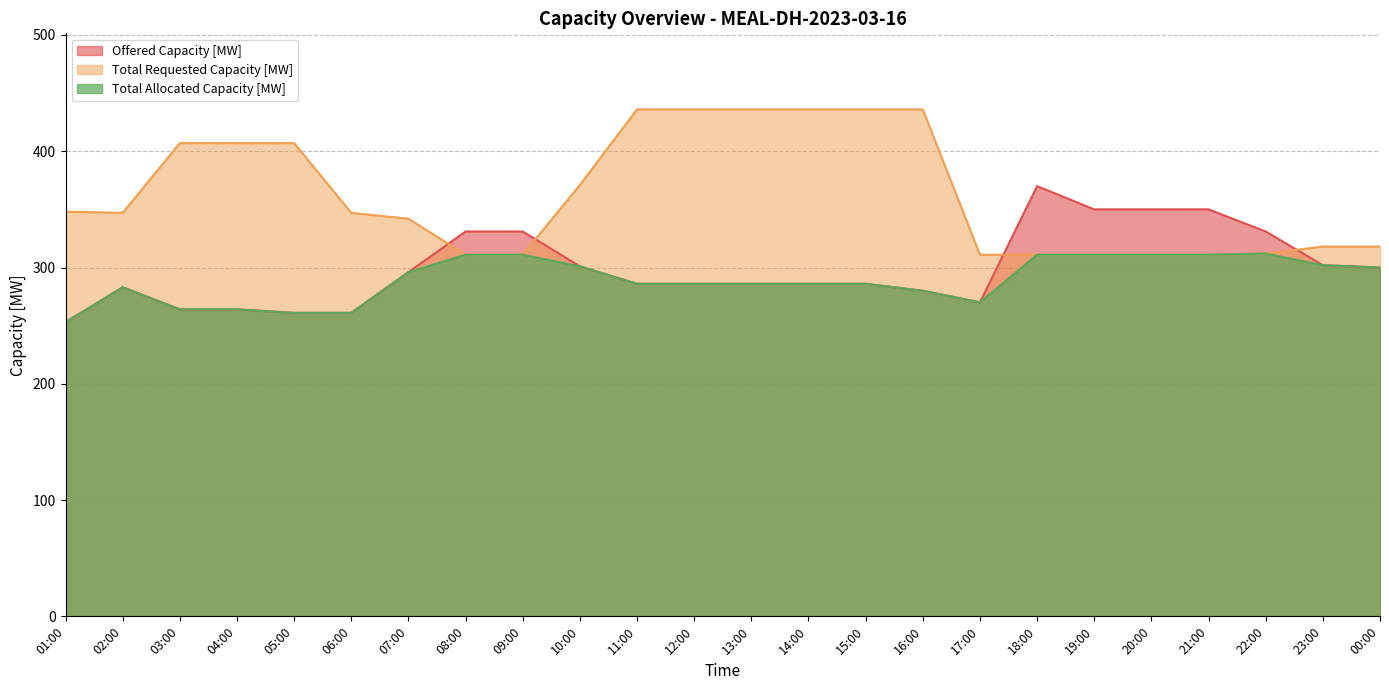

True or false: Total Requested Capacity [MW] has more than 1 points higher than both neighbors.

False